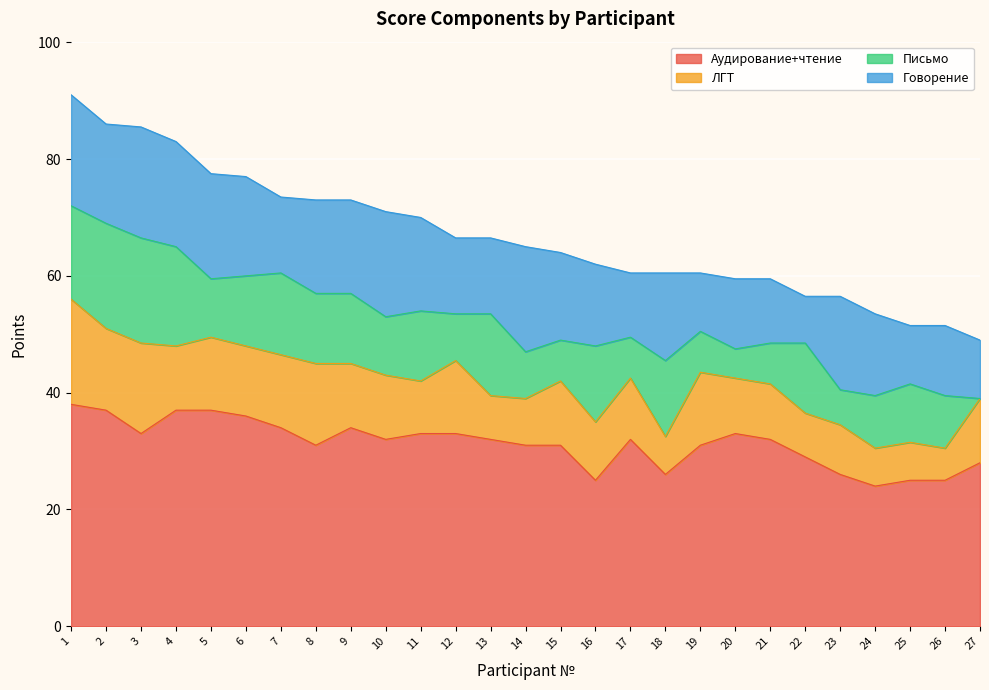

Which series has the largest total across all categories?

Аудирование+чтение